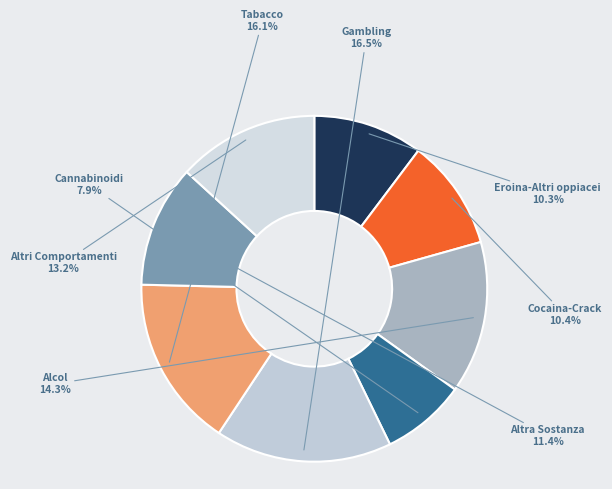

How many segments does this pie chart have?

8